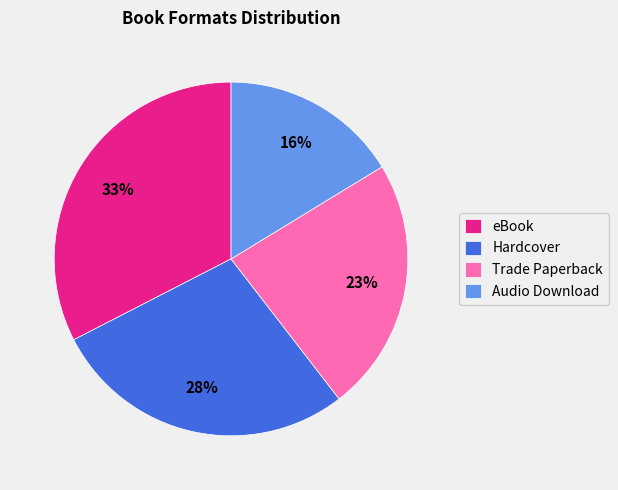

Which slice is the largest?

eBook